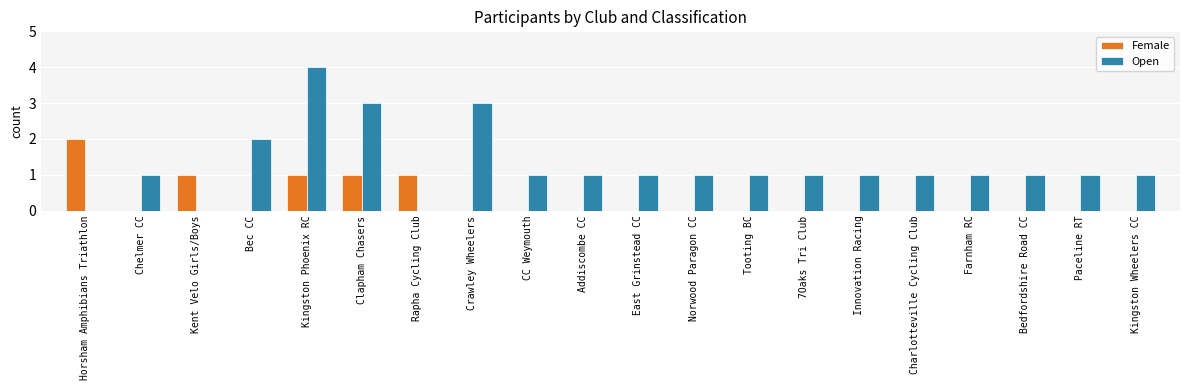

How many Female values are between 0 and 1?

19